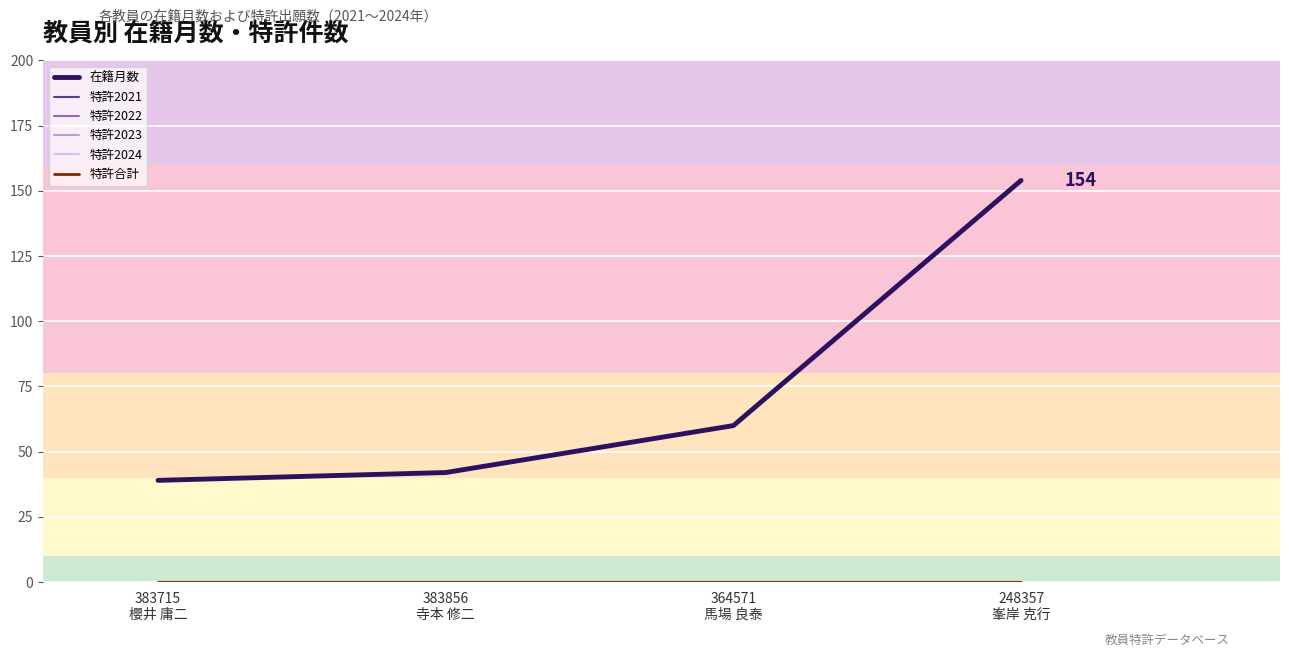

Is the value of 特許合計 at 364571
馬場 良泰 greater than the value of 特許2024 at 248357
峯岸 克行?

No